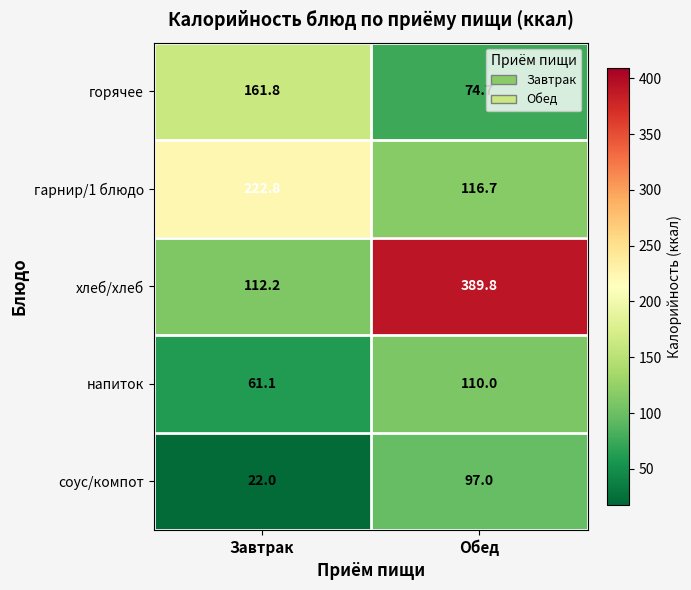

Which series has the widest spread of values?

хлеб/хлеб